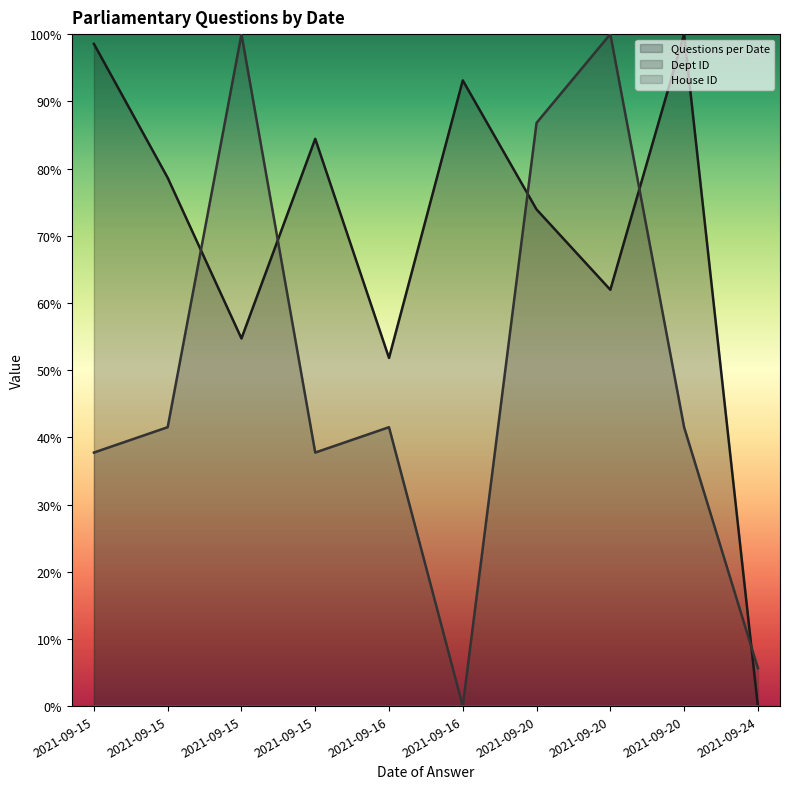

Between 2021-09-16 and 2021-09-20, which series saw the biggest shift?

Questions per Date (line)